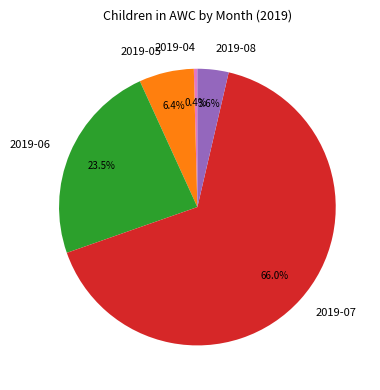

What percentage is the 2019-08 slice, to the nearest percent?

4%